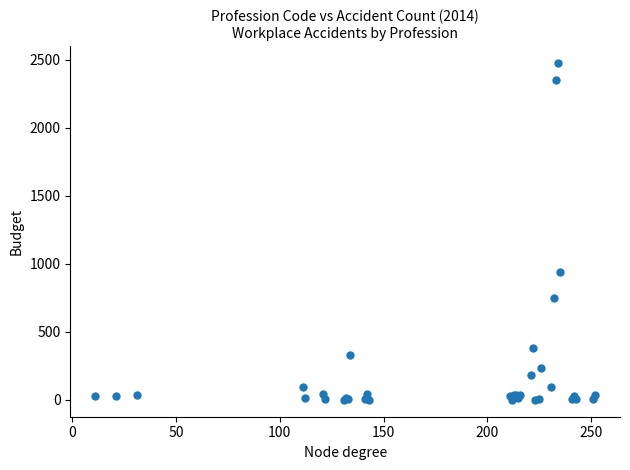

What Y value in the scatter plot is closest to 1238?

938